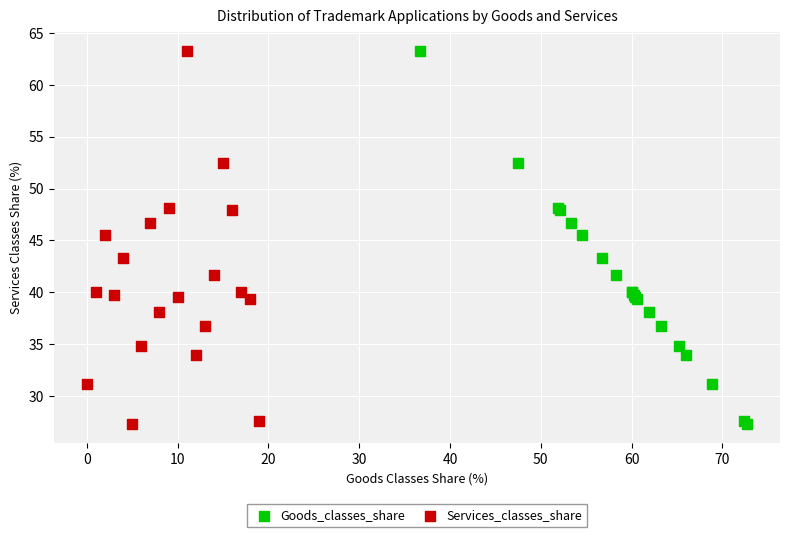

What are all the series names shown in the legend?

Goods_classes_share, Services_classes_share